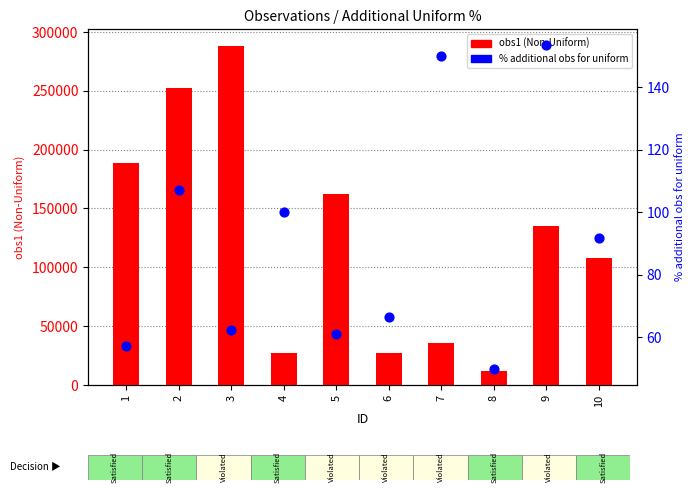

Which series reaches the maximum Y coordinate?

obs1 (Non-Uniform)